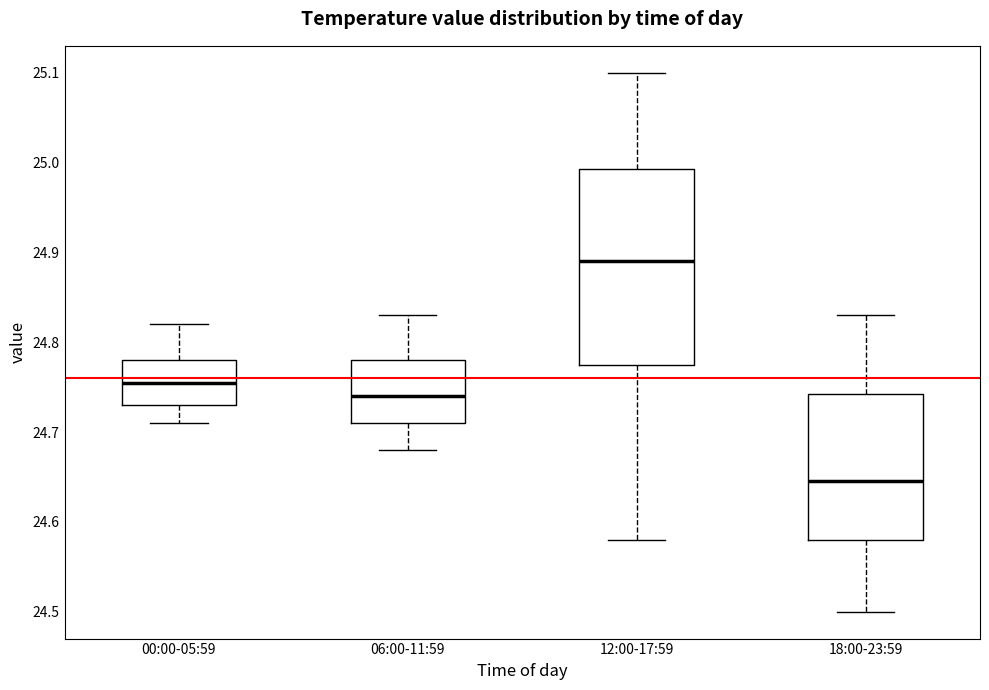

Which box's median line is the highest?

12:00-17:59